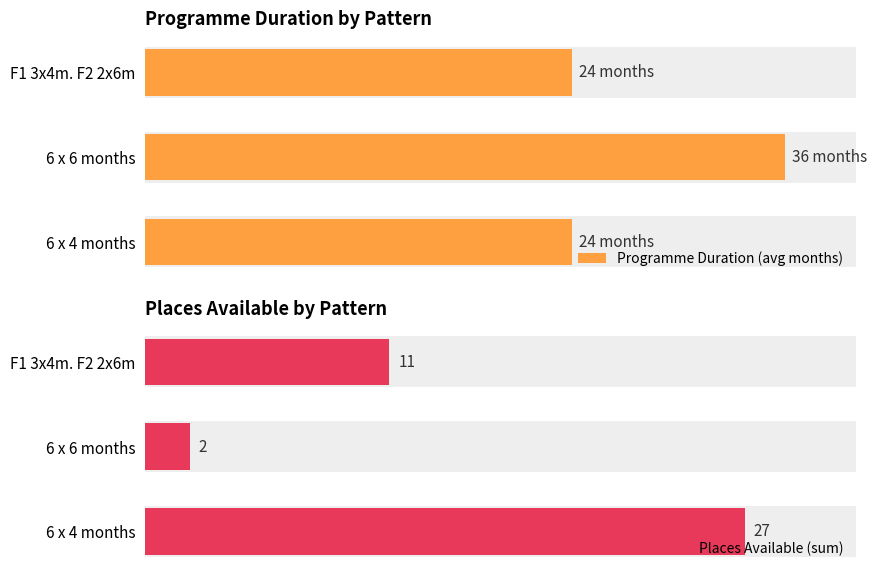

What is the value of the Places Available (sum) bar at the 2nd from the left?

2